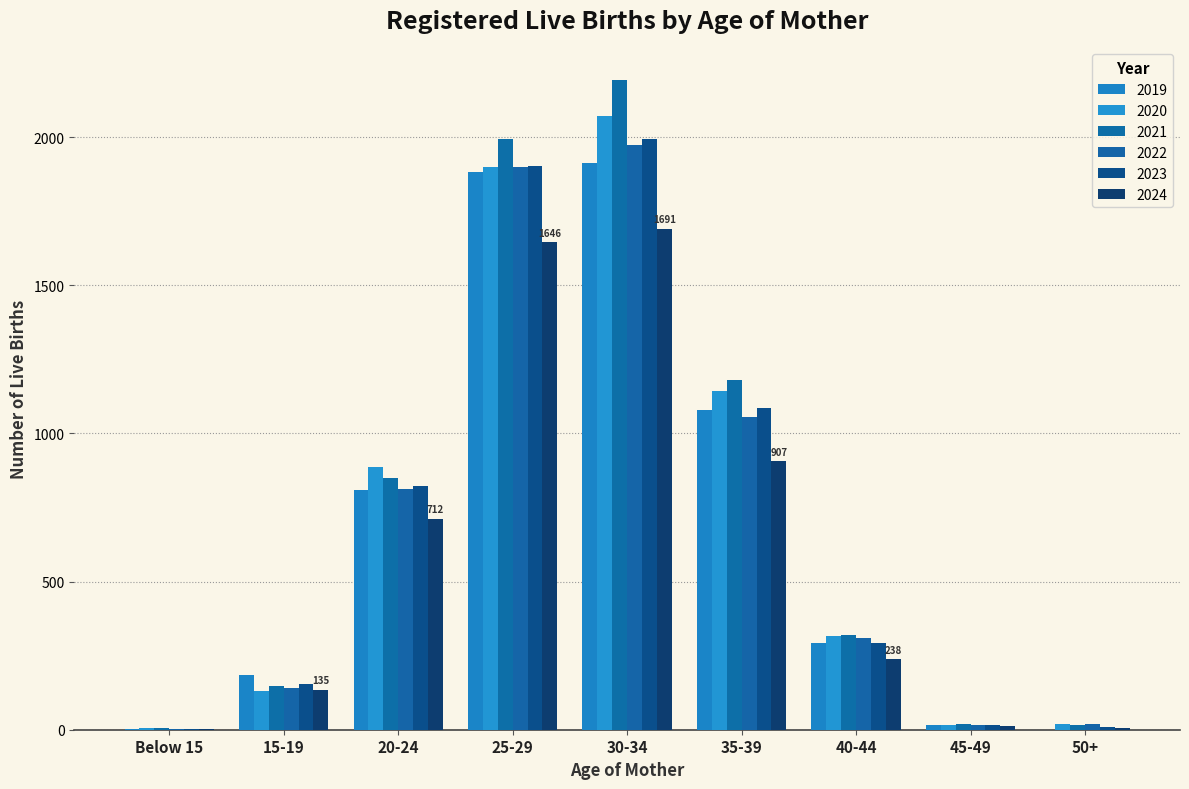

How many distinct data groups are displayed?

6